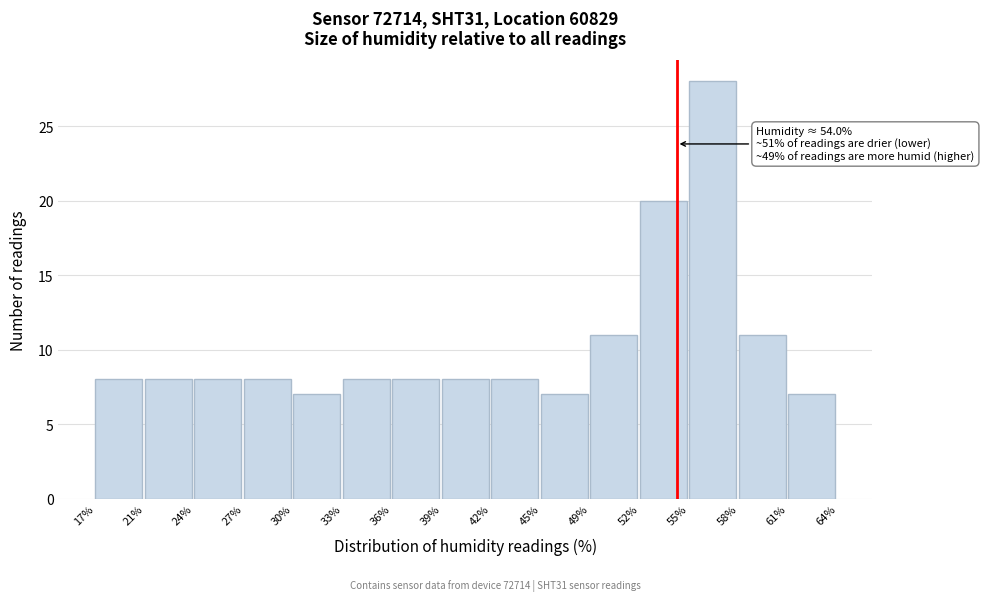

Over which range of the x-axis is the bar tallest?

55% to 58%